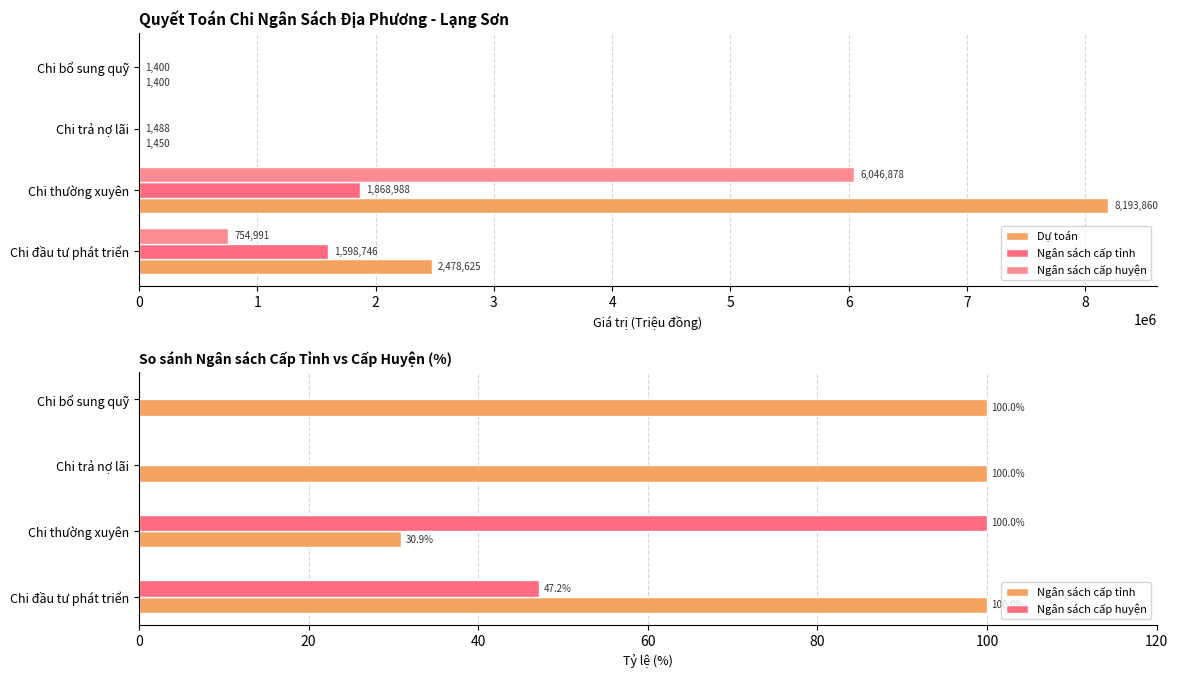

Which series has the largest range (max minus min)?

Dự toán